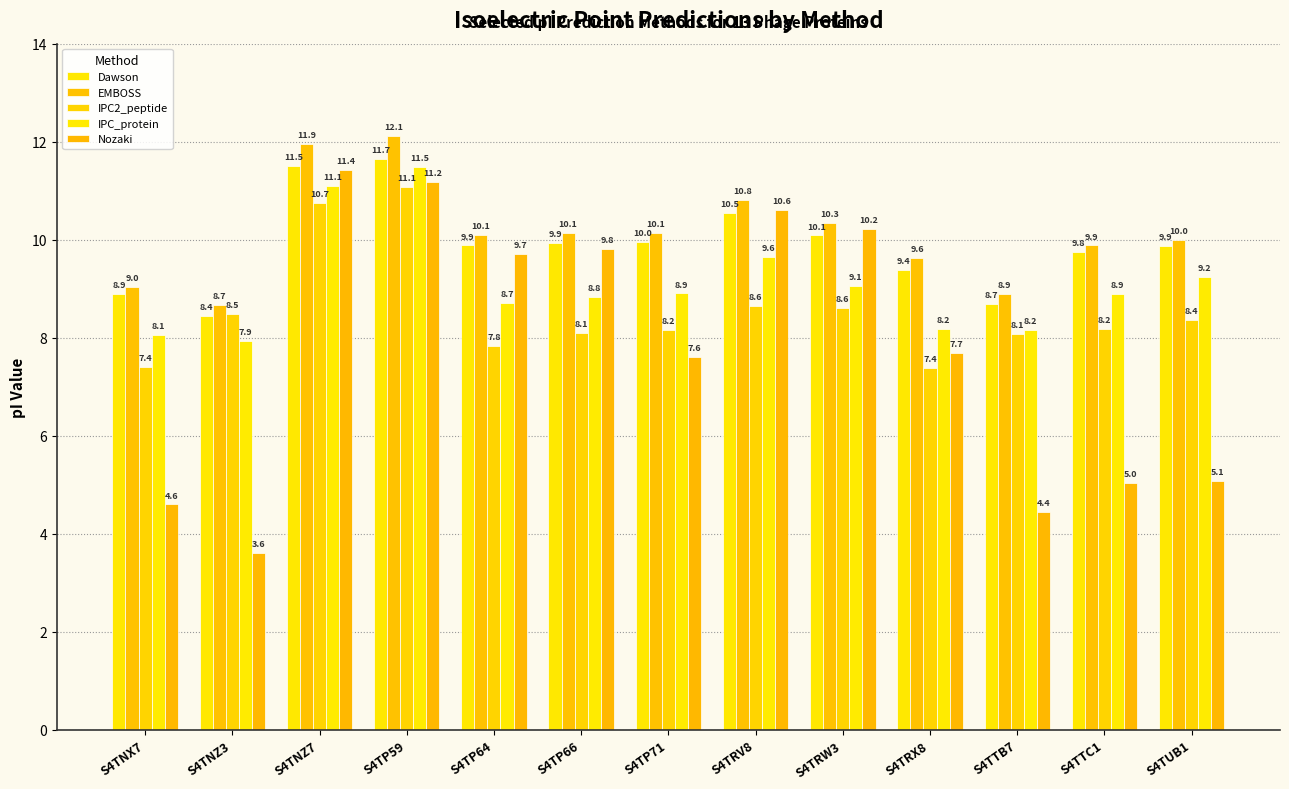

Does the chart contain any negative values?

No